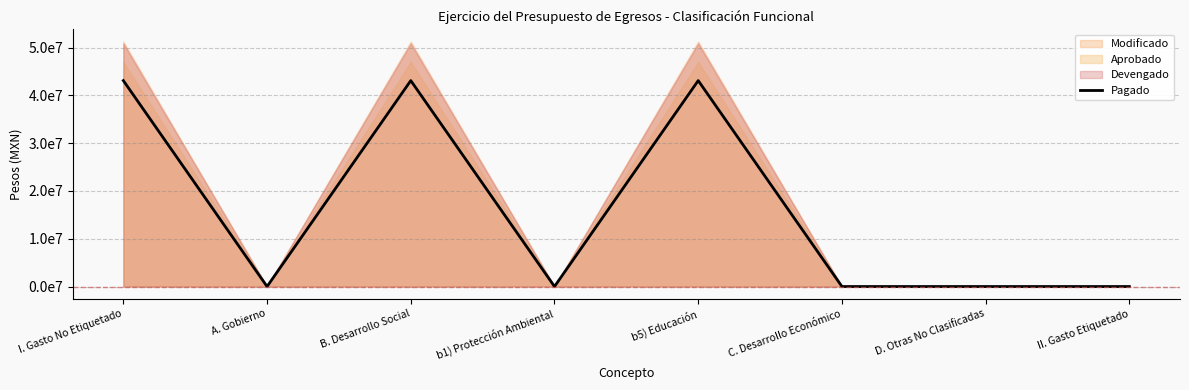

What is the change in value from I. Gasto No Etiquetado to II. Gasto Etiquetado?

-43098261.9